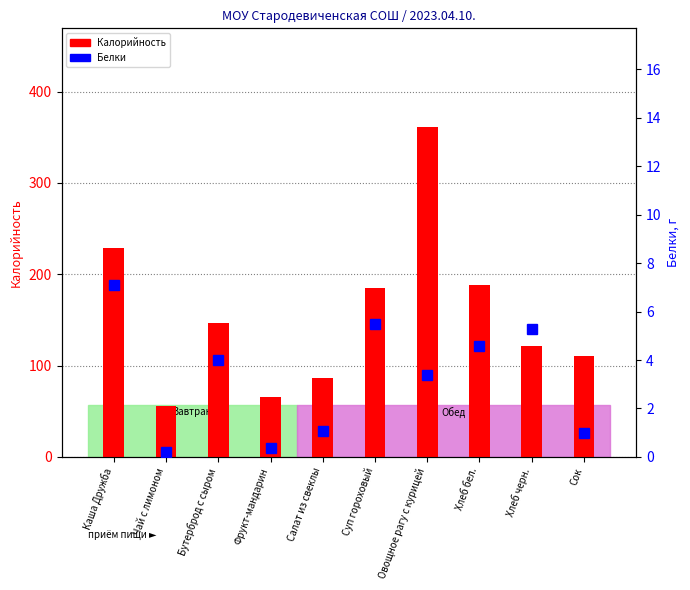

Which series has the widest spread of values?

Калорийность